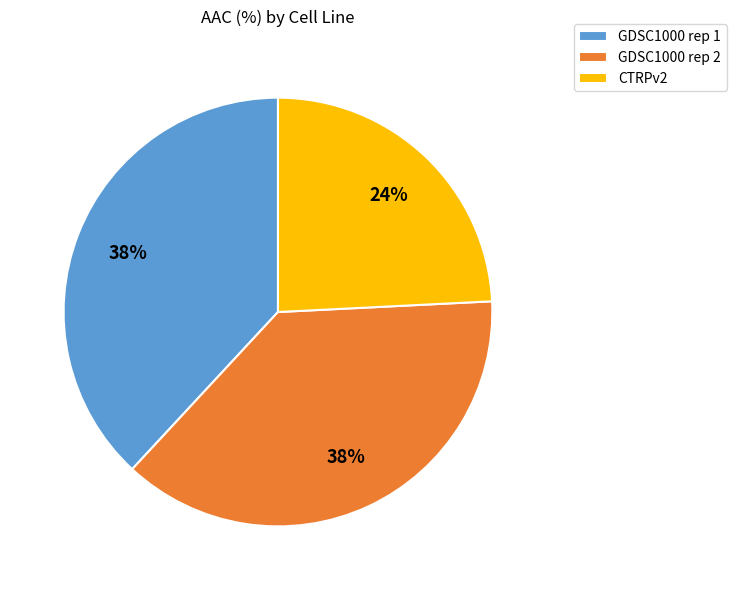

Is the sum of GDSC1000 rep 1 and CTRPv2 greater than half?

Yes